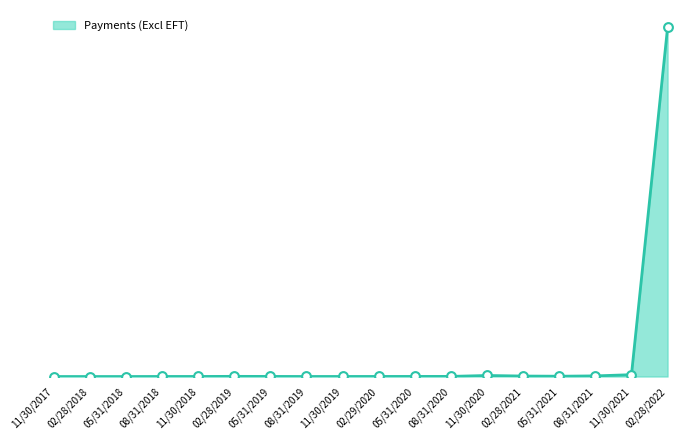

What is the ratio of the value at 11/30/2020 to the value at 05/31/2019?

10.1